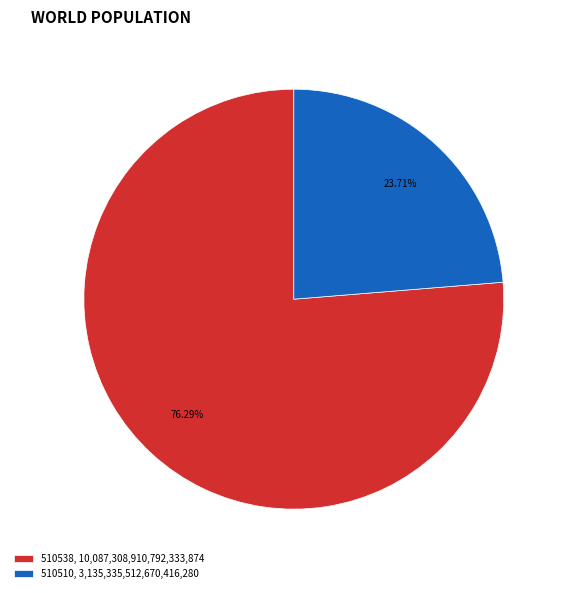

Combined, what portion of the pie is 510510 and 510538?

100.0%